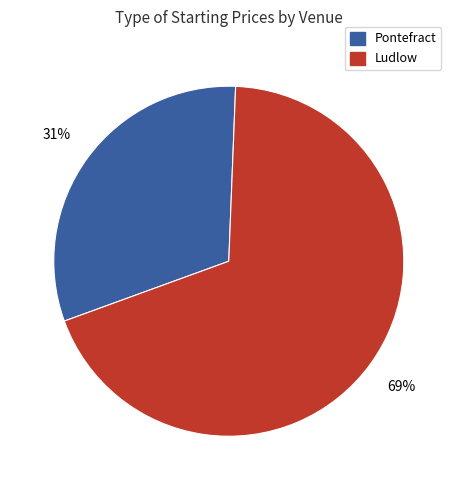

Between Pontefract and Ludlow, which is larger?

Ludlow